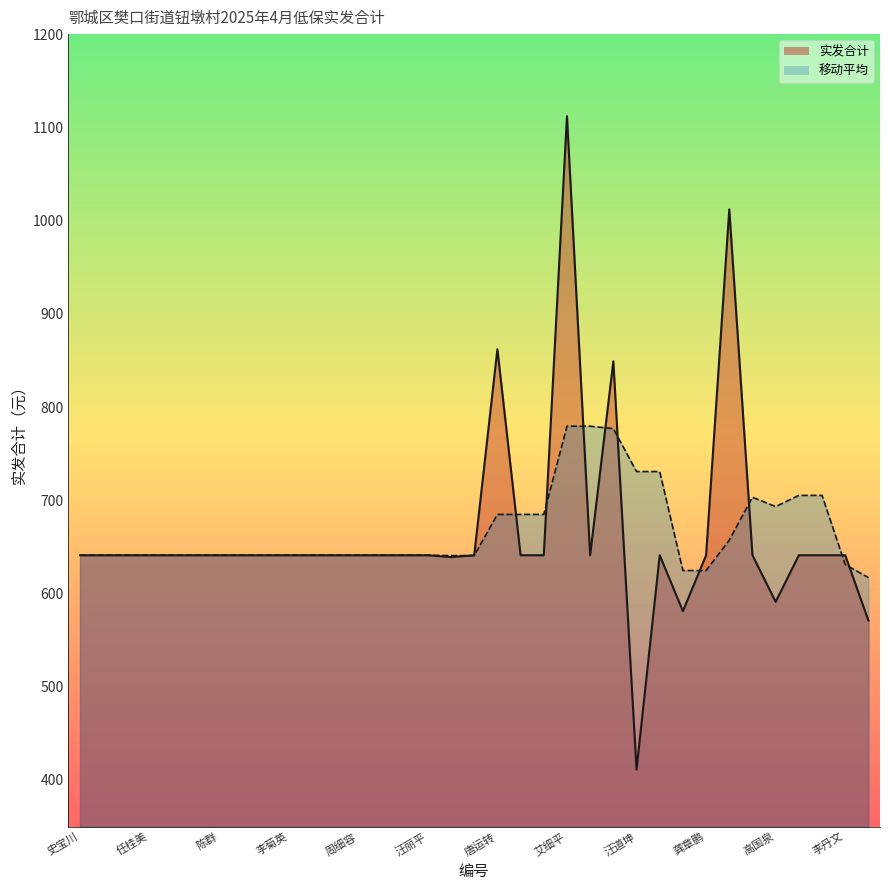

Count the number of categories in the chart.

35